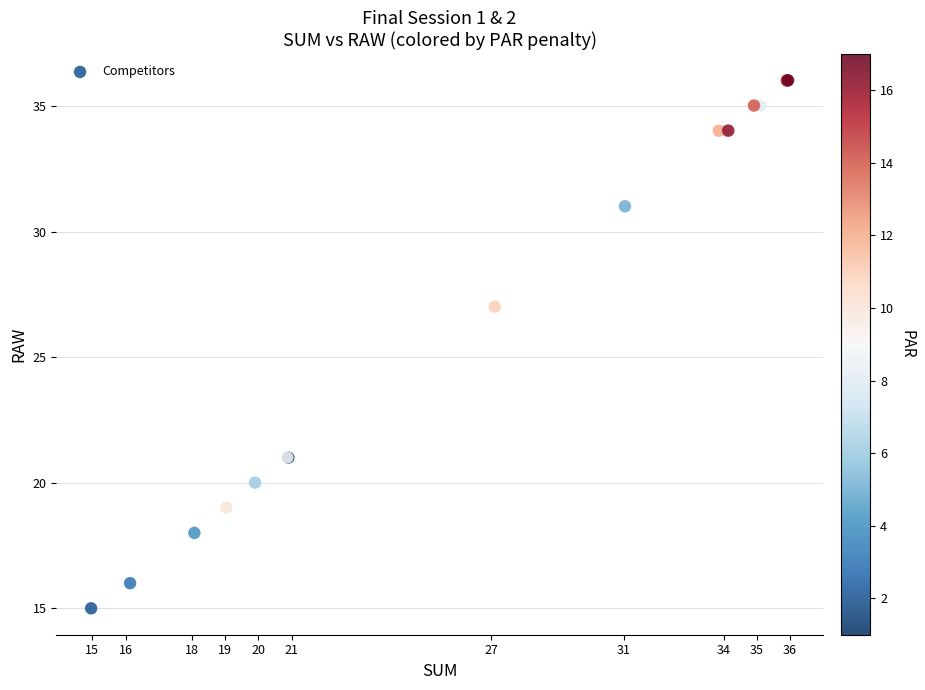

What Y value in the scatter plot is closest to 25?

27.0